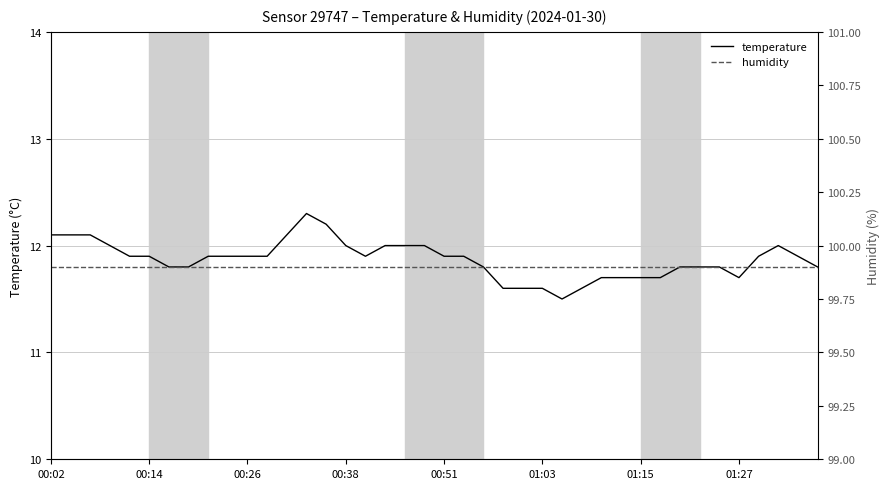

What is the maximum value for temperature?

12.3